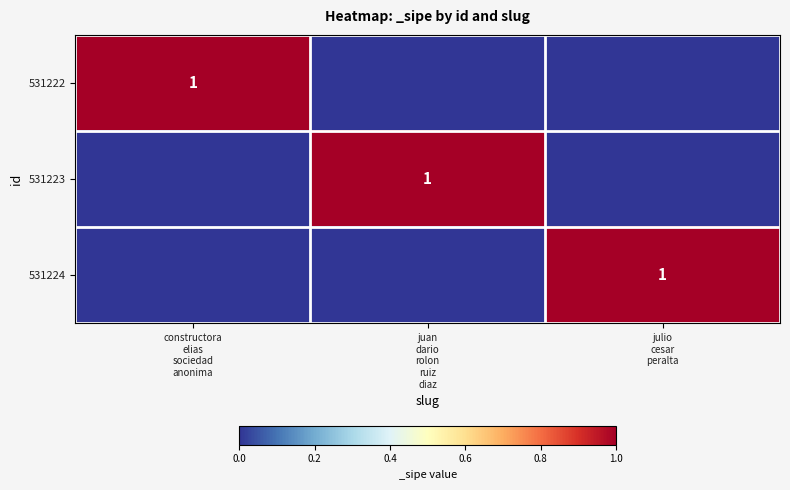

What is the sum of all 531224 values?

1